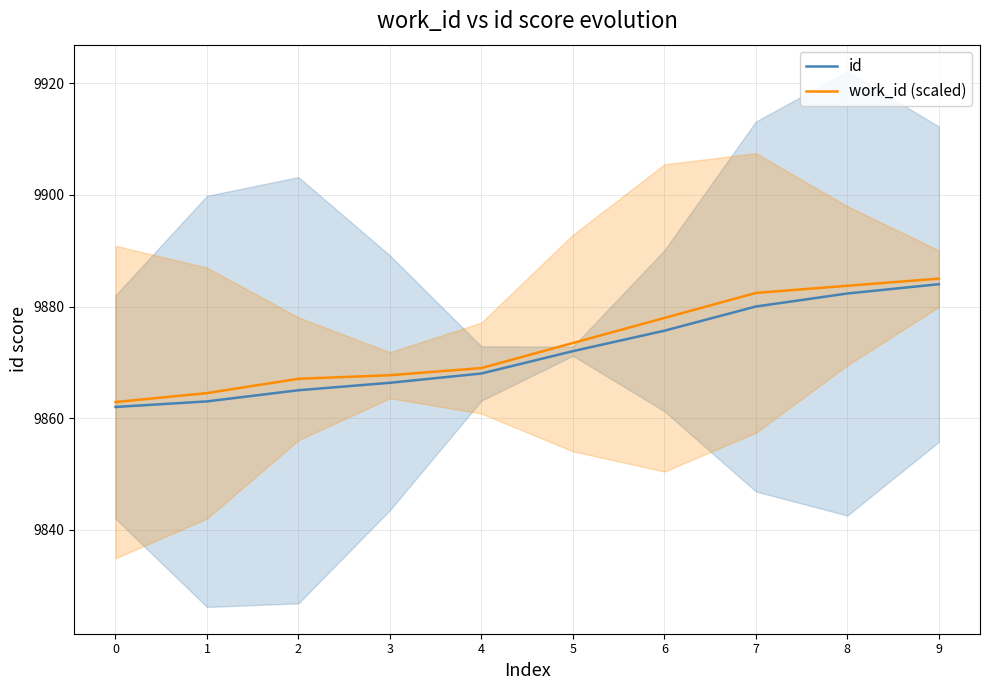

Rank the series at 4 from lowest to highest value.

id, work_id (scaled)